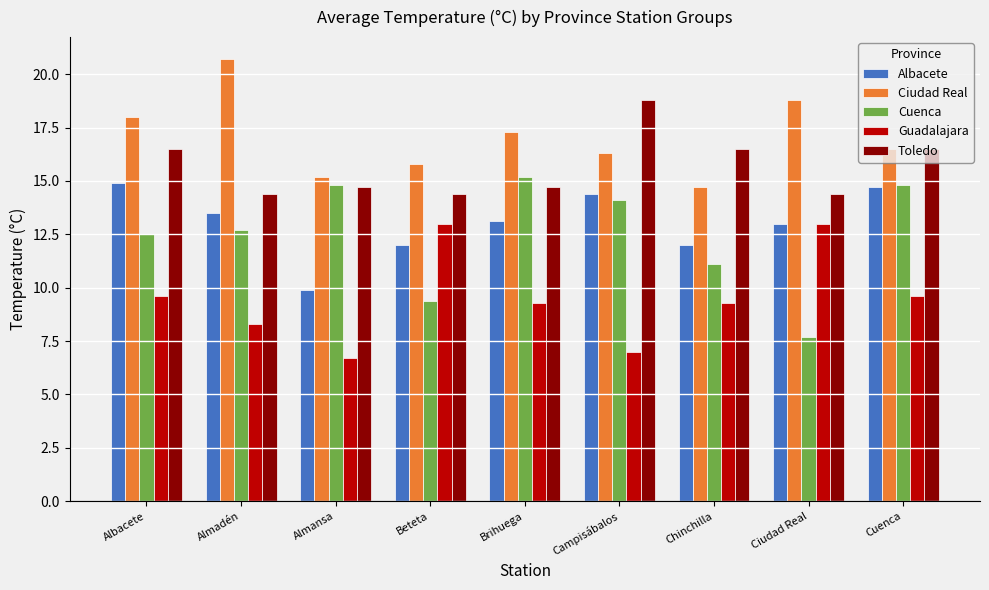

The Ciudad Real series shows 17.3 at Brihuega. True or false?

True